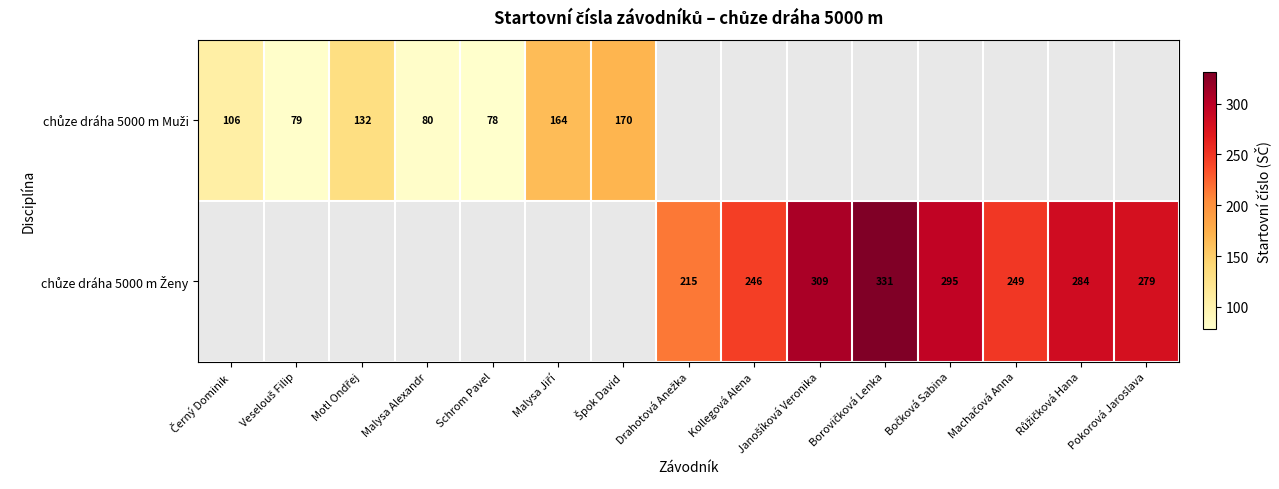

What is the difference between the chůze dráha 5000 m Ženy values at Kollegová Alena and Machačová Anna?

3.0